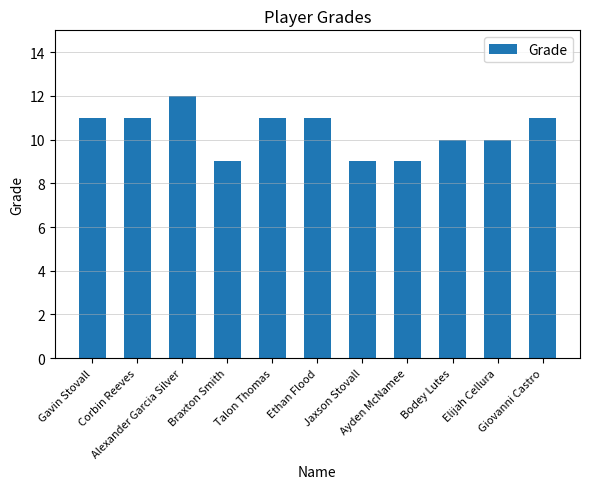

What is the label of the 7th bar from the left?

Jaxson Stovall